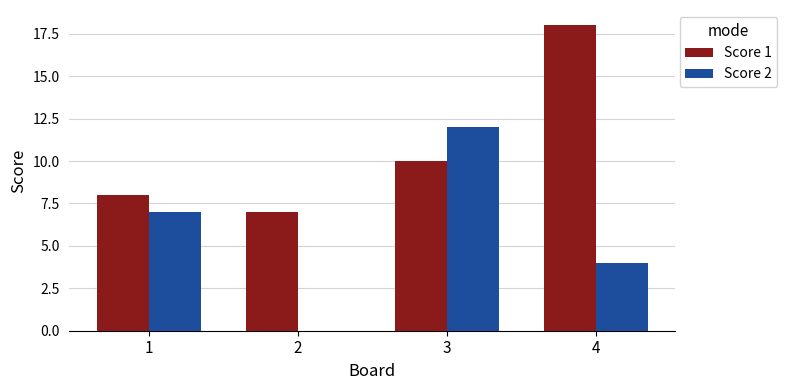

Reading right to left, extract all data points from this chart.

Score 1: 18	10	7	8
Score 2: 4	12	0	7